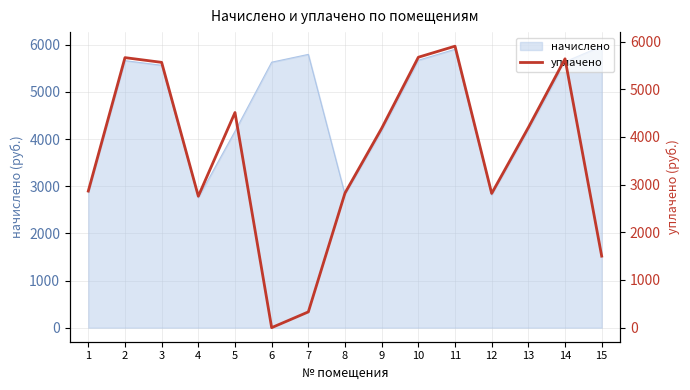

What is the sum of all values?

54424.2